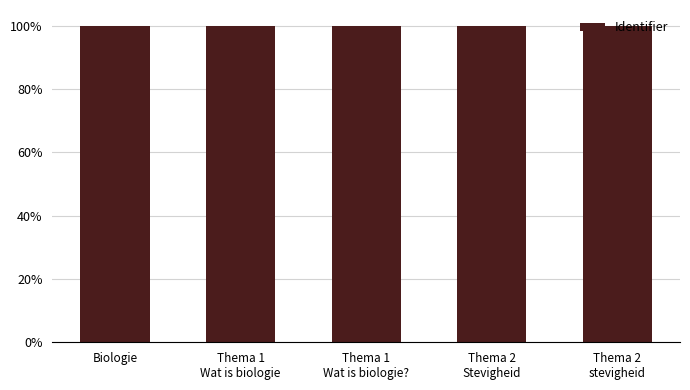

Which label corresponds to the smallest value in the chart?

Biologie